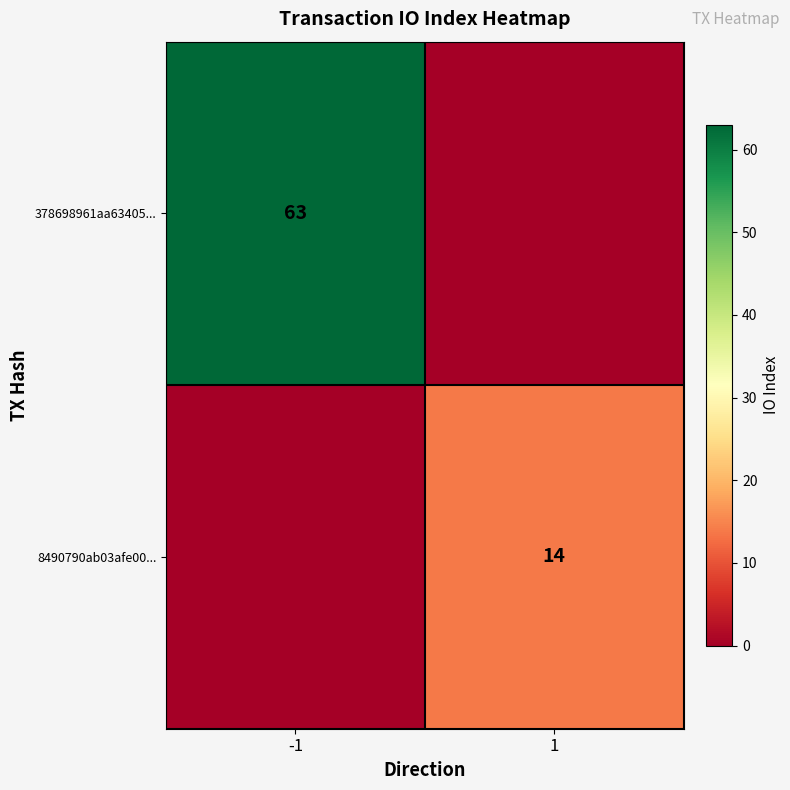

Is it true that 378698961aa63405... equals 63 at -1?

True